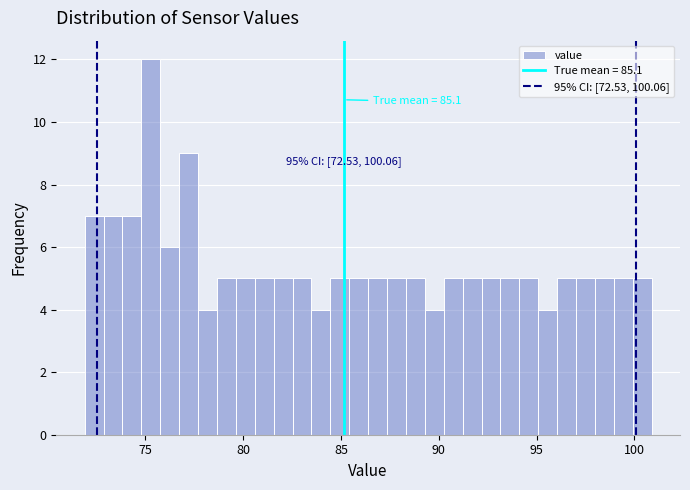

Around what value on the x-axis is the tallest bar? Give the approximate position of its centre, as read against the axis.

75.5